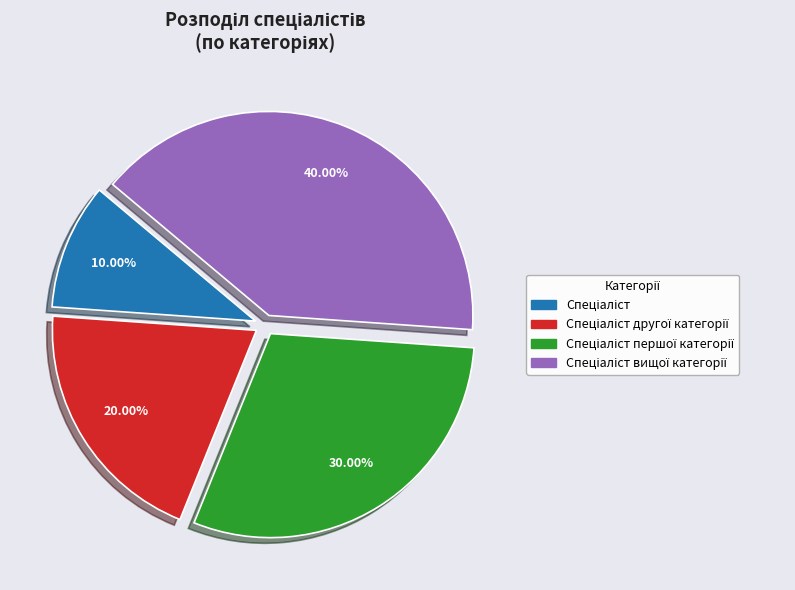

Is there any slice that represents more than half of the pie?

No